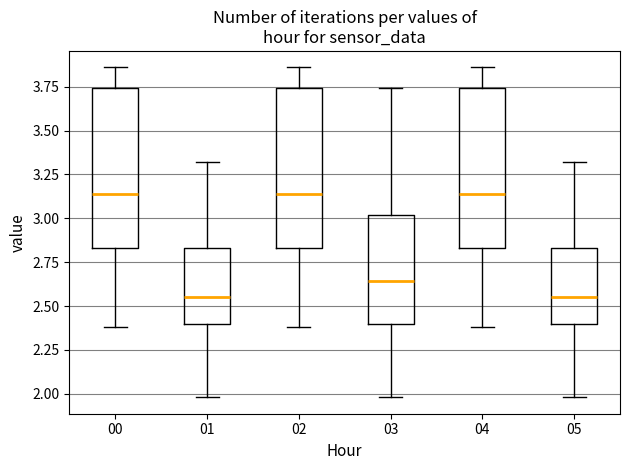

Where is the lower edge of the box at x = 01 on the y-axis? The values are not printed on the chart, so give them approximately, as read against the axis.

2.40